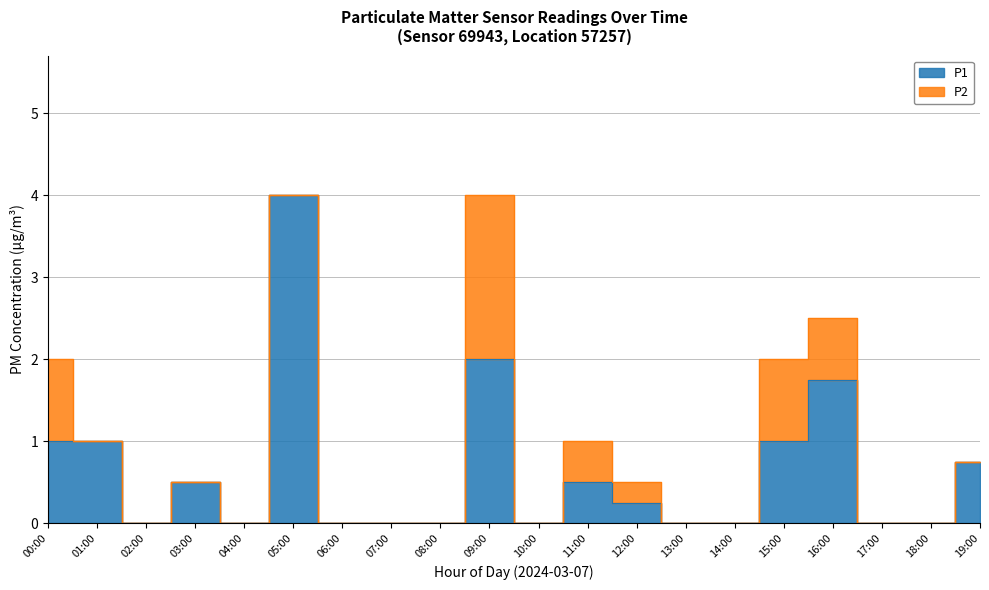

Reading right to left, extract all data points from this chart.

19:00=0.8	18:00=0.0	17:00=0.0	16:00=1.8	15:00=1.0	14:00=0.0	13:00=0.0	12:00=0.2	11:00=0.5	10:00=0.0	09:00=2.0	08:00=0.0	07:00=0.0	06:00=0.0	05:00=4.0	04:00=0.0	03:00=0.5	02:00=0.0	01:00=1.0	00:00=1.0